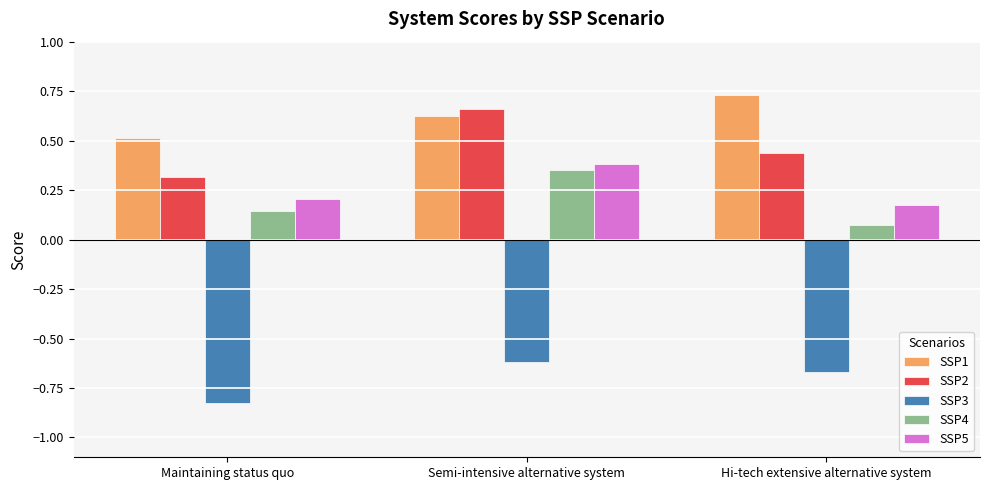

Is the value of SSP1 at Hi-tech extensive alternative system greater than the value of SSP5 at Hi-tech extensive alternative system?

Yes